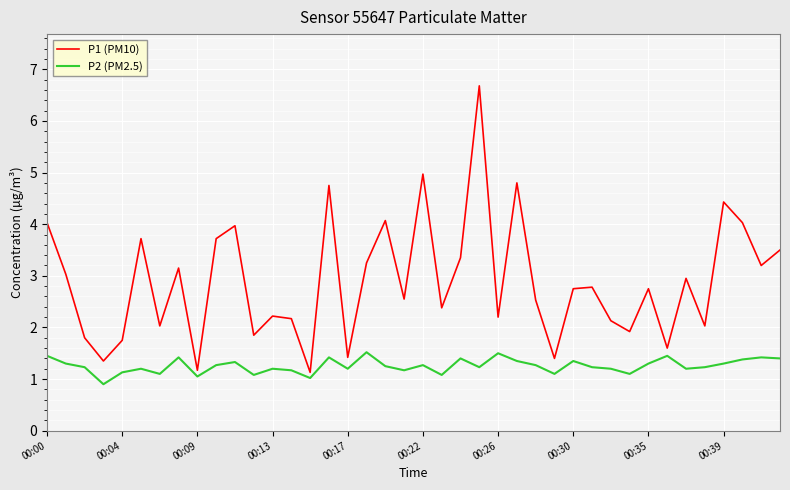

In P2 (PM2.5), how many points are higher than both neighbors (excluding endpoints)?

12